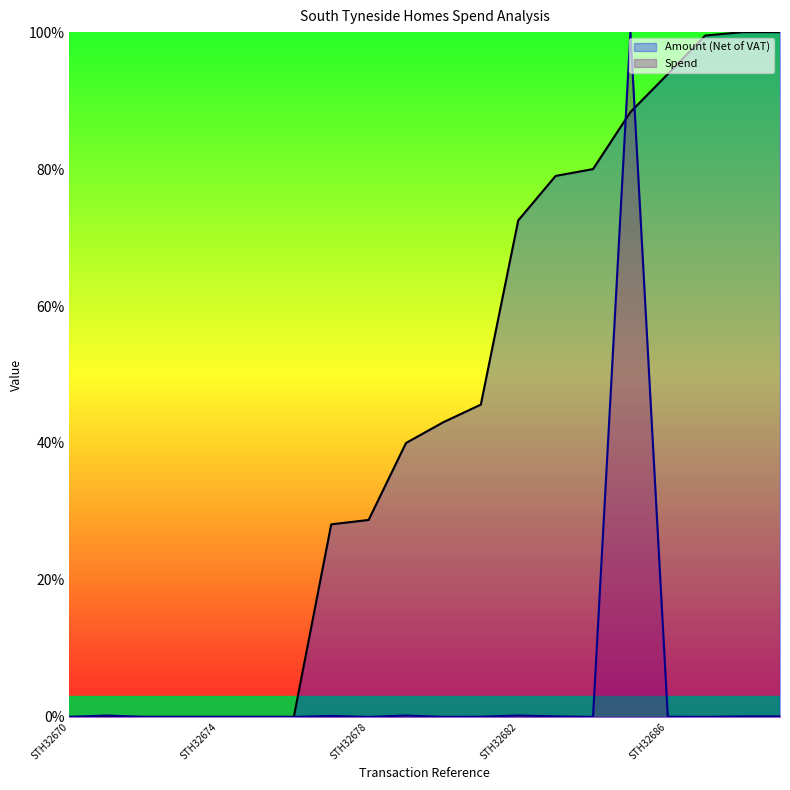

True or false: Amount (Net of VAT) has more than 0 points higher than both neighbors.

False